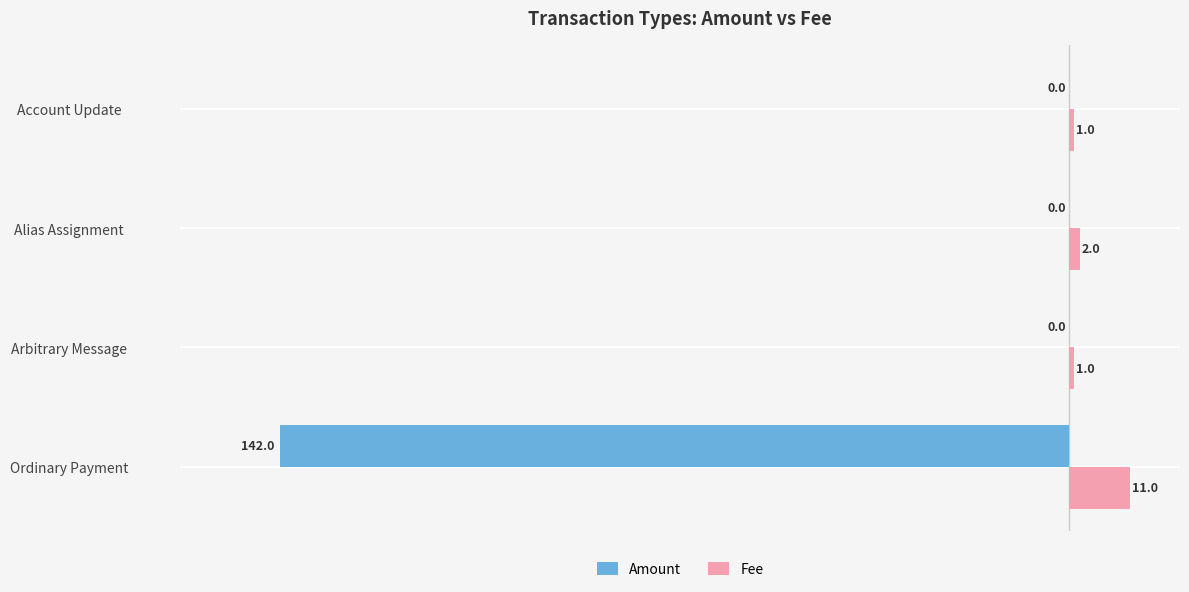

The Amount series shows 0 at Alias Assignment. True or false?

True